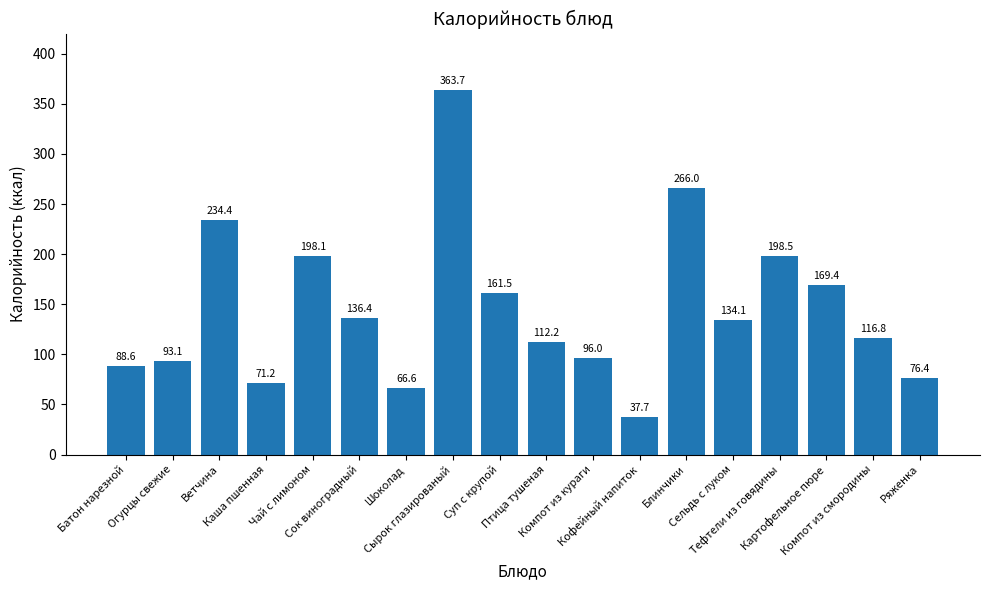

Reading left to right, extract all data points from this chart.

Батон нарезной=88.6	Огурцы свежие=93.1	Ветчина=234.4	Каша пшенная=71.2	Чай с лимоном=198.1	Сок виноградный=136.4	Шоколад=66.6	Сырок глазированый=363.7	Суп с крупой=161.5	Птица тушеная=112.2	Компот из кураги=96.0	Кофейный напиток=37.7	Блинчики=266.0	Сельдь с луком=134.1	Тефтели из говядины=198.5	Картофельное пюре=169.4	Компот из смородины=116.8	Ряженка=76.4